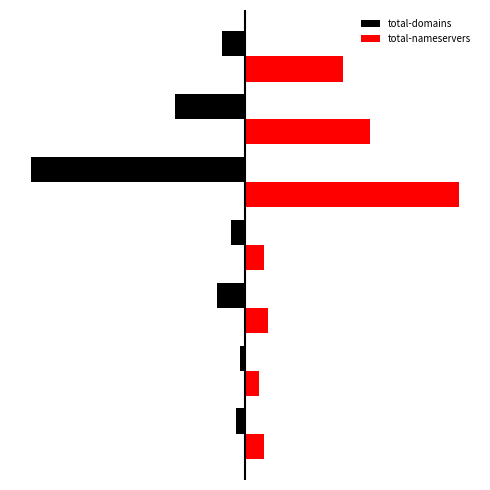

How many values in the total-nameservers series exceed 5?

3